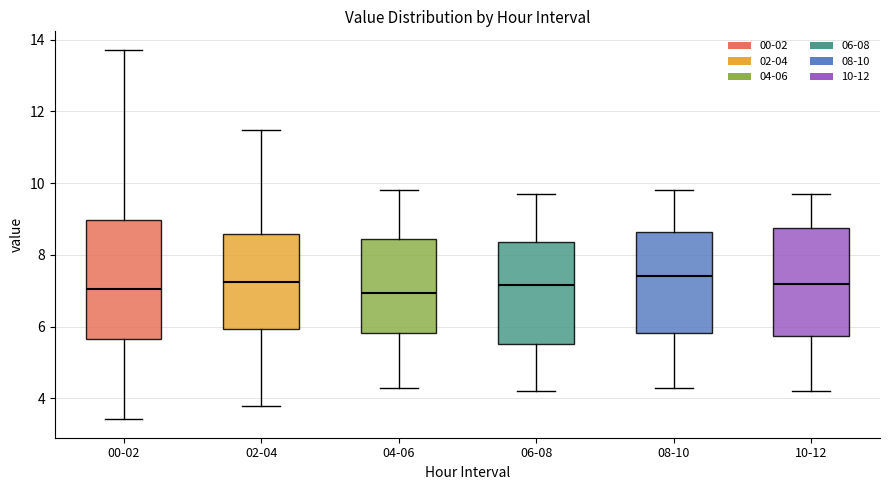

Which box is the tallest, from its lower edge to its upper edge?

00-02